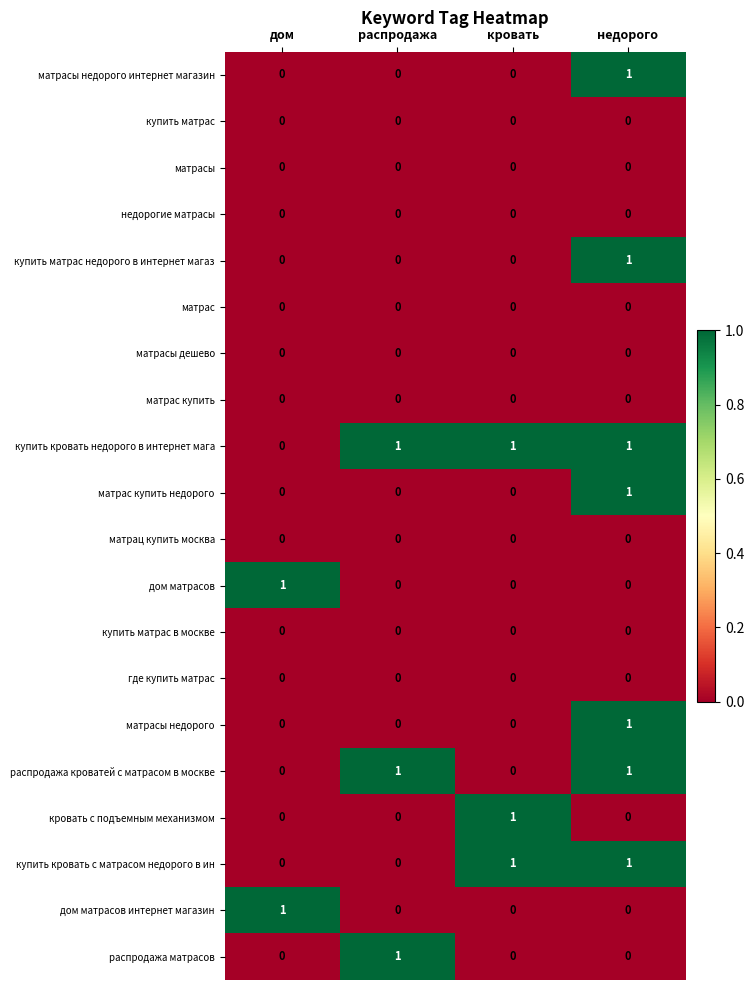

The где купить матрас series shows 0 at недорого. True or false?

True